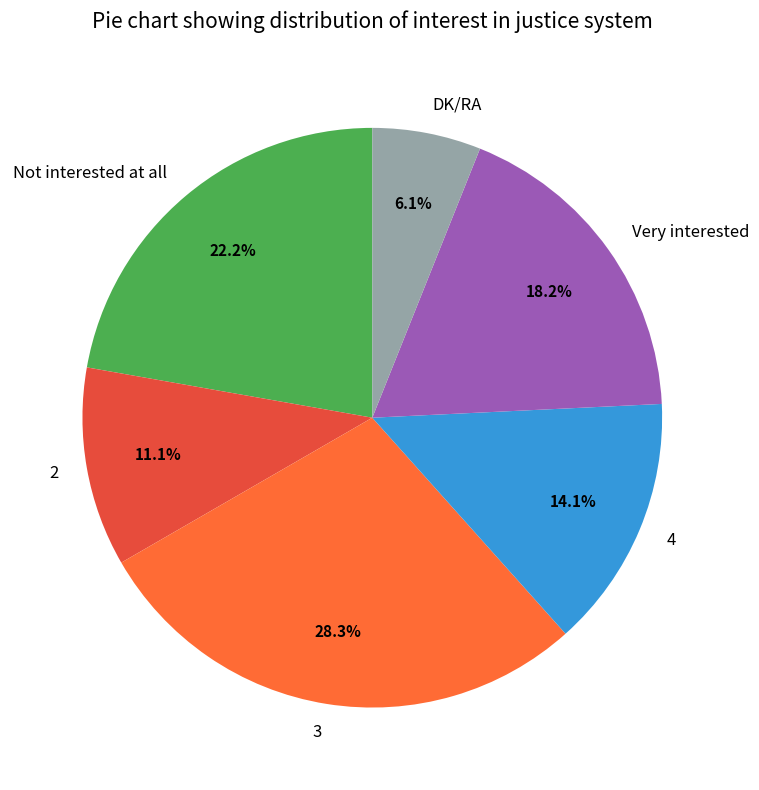

Which slice is the largest?

3